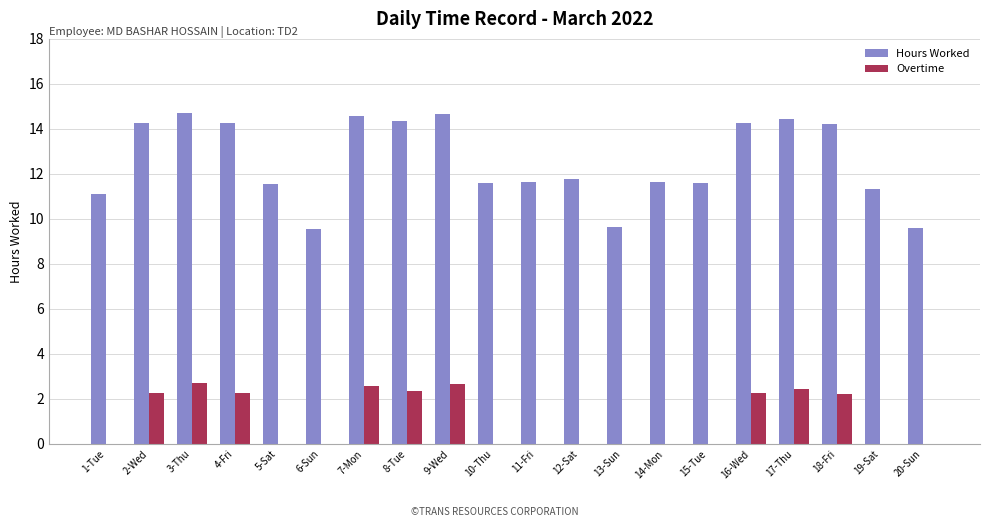

Which series has the widest spread of values?

Hours Worked